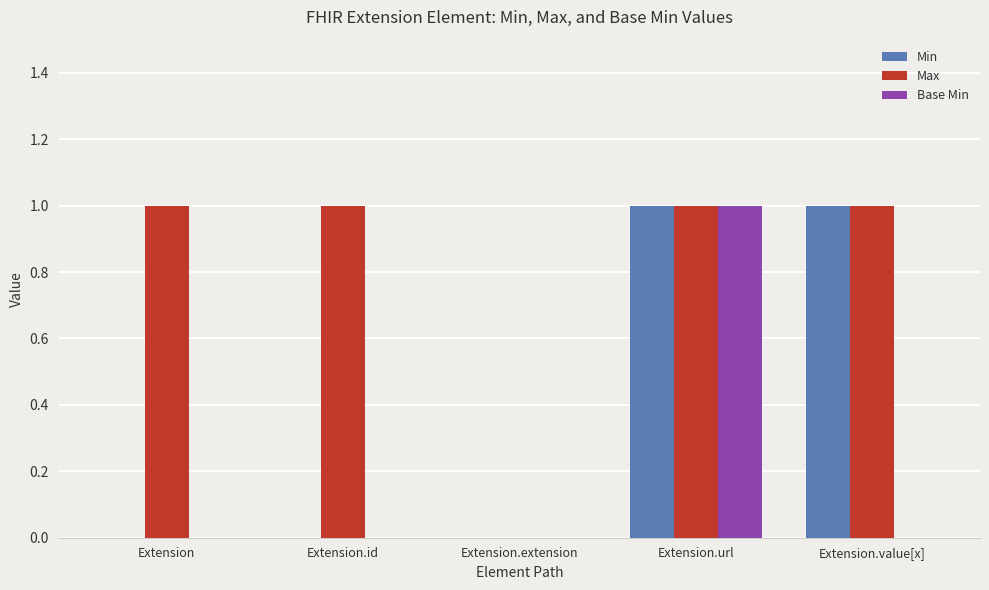

Is the value of Min at Extension.url greater than the value of Base Min at Extension?

Yes